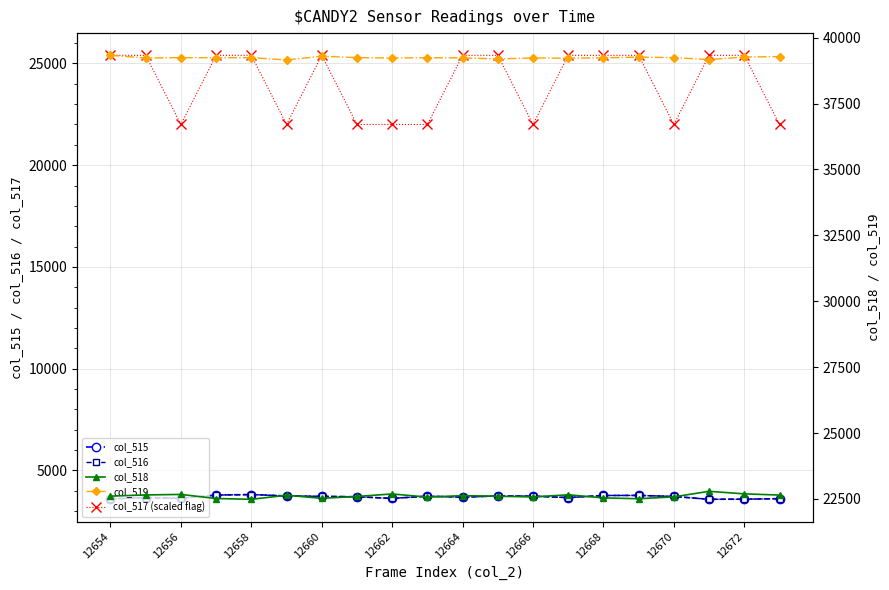

What value does the col_518 series have at 12670, to the nearest 10?

22580